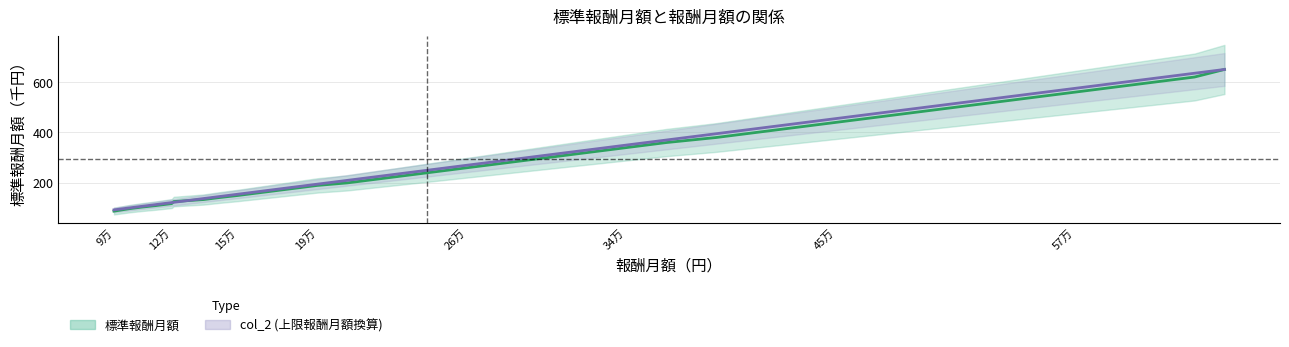

Does the chart display data point markers on the line(s)?

No